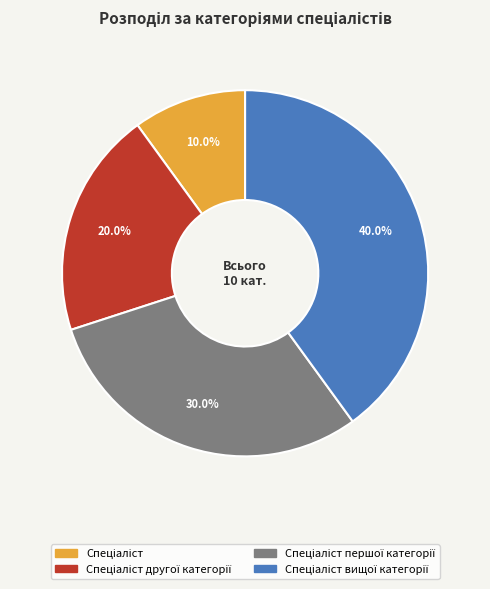

Does any single category account for the majority?

No